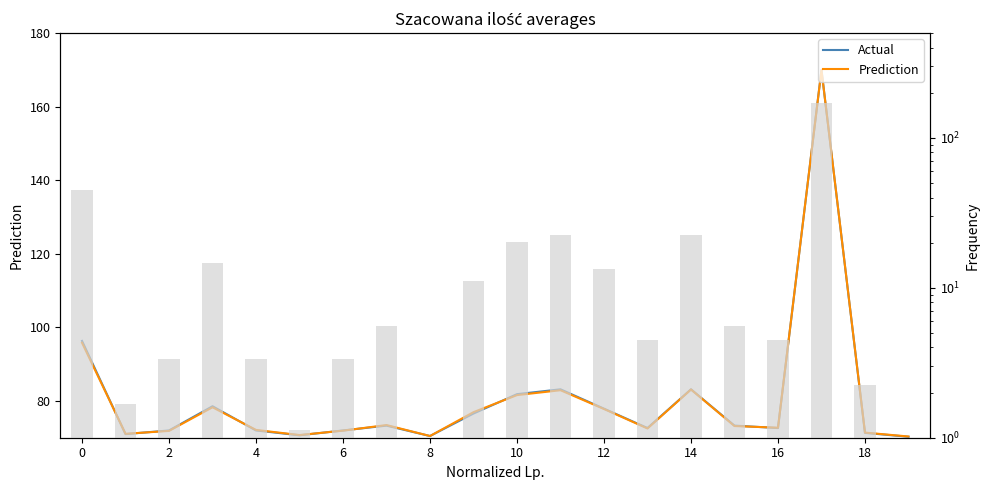

Are the bars horizontal?

No